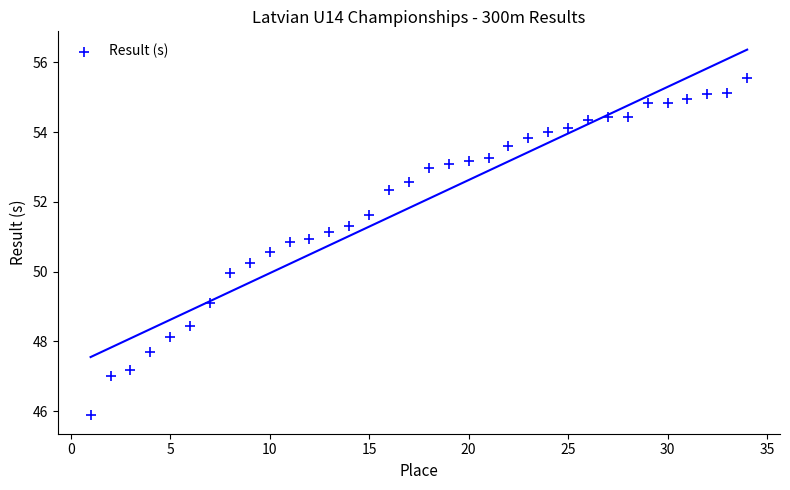

What is the range of Y values (max minus min)?

9.7